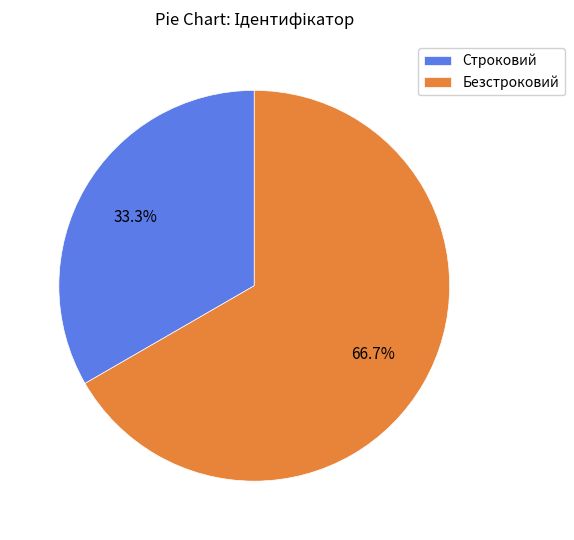

To the nearest percent, what percentage of the pie is Строковий?

33%